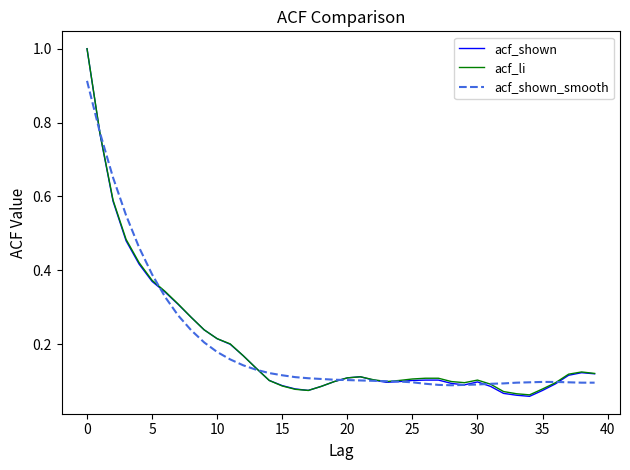

What is the maximum value shown in the chart?

1.0